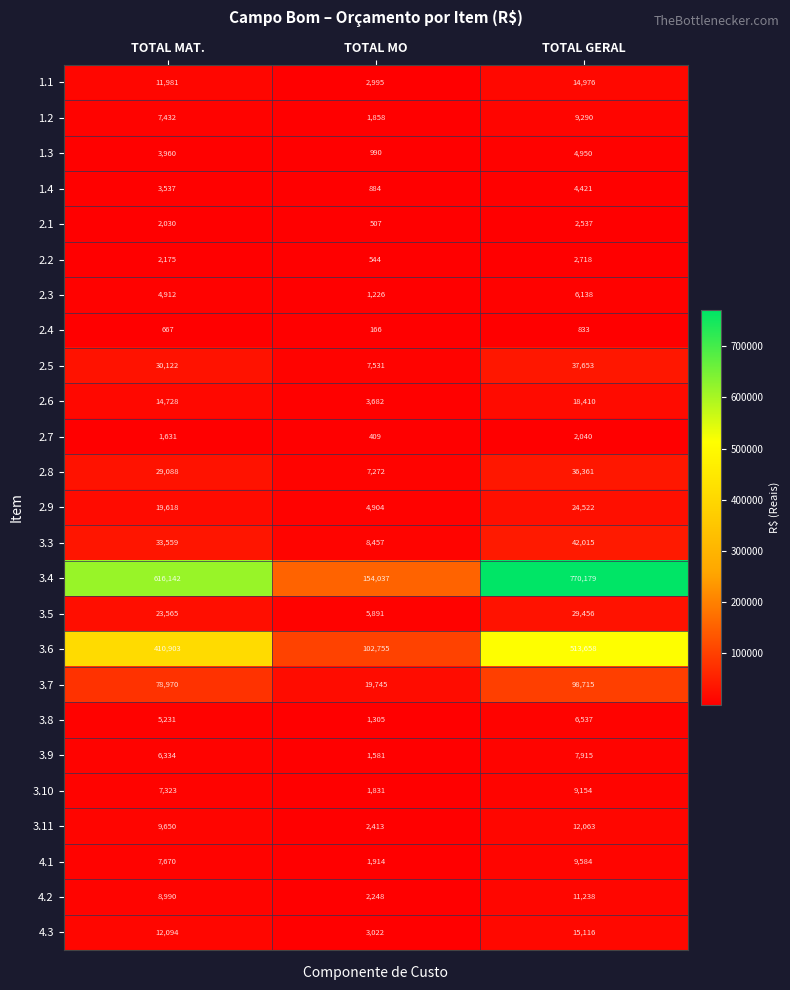

True or false: 3.6 has a value of 240299 at TOTAL MAT..

False